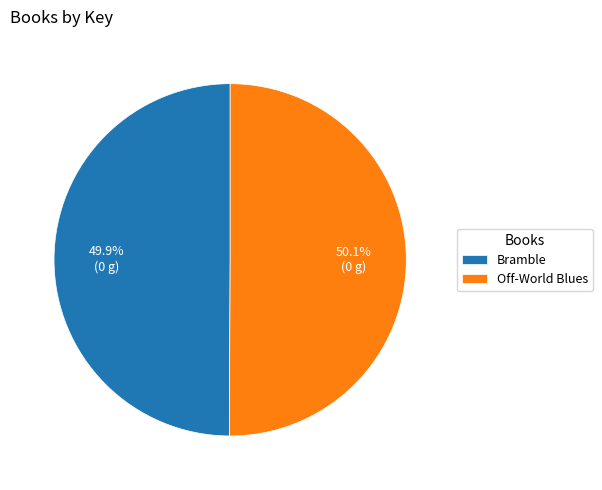

Is there any slice that represents more than half of the pie?

Yes